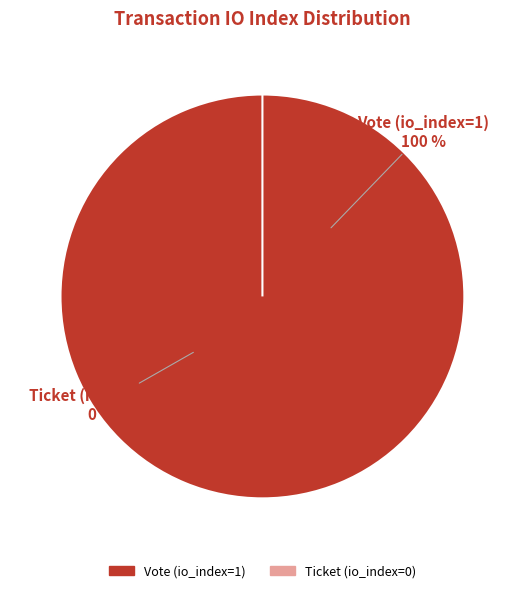

What portion of the pie excludes Ticket (io_index=0)?

100.0%